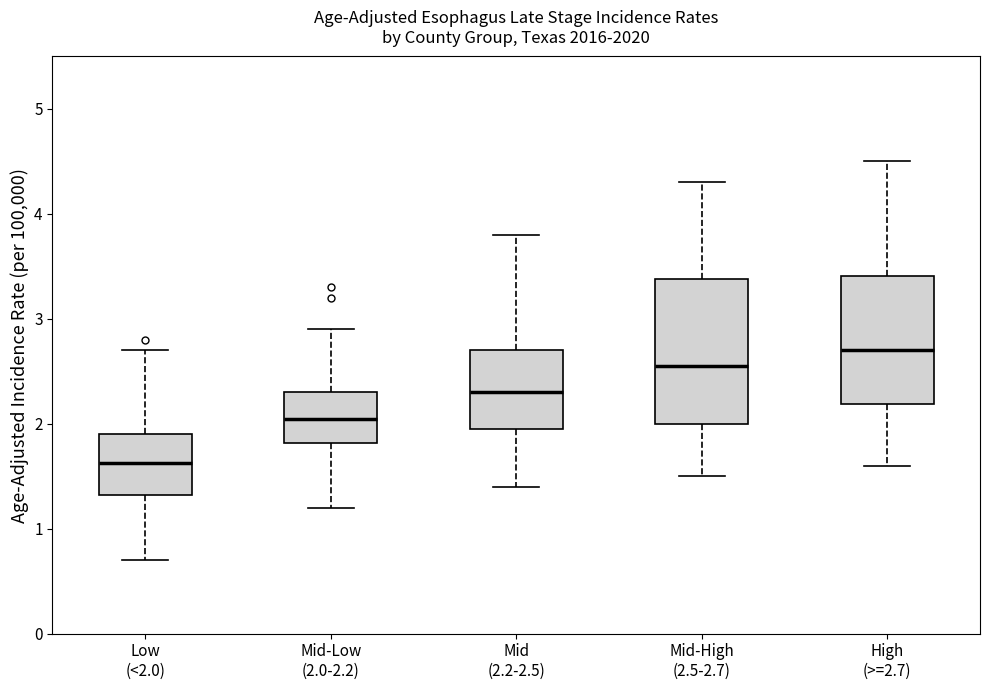

Comparing the boxes themselves (not the whiskers), which one is the tallest?

Mid-High (2.5-2.7)